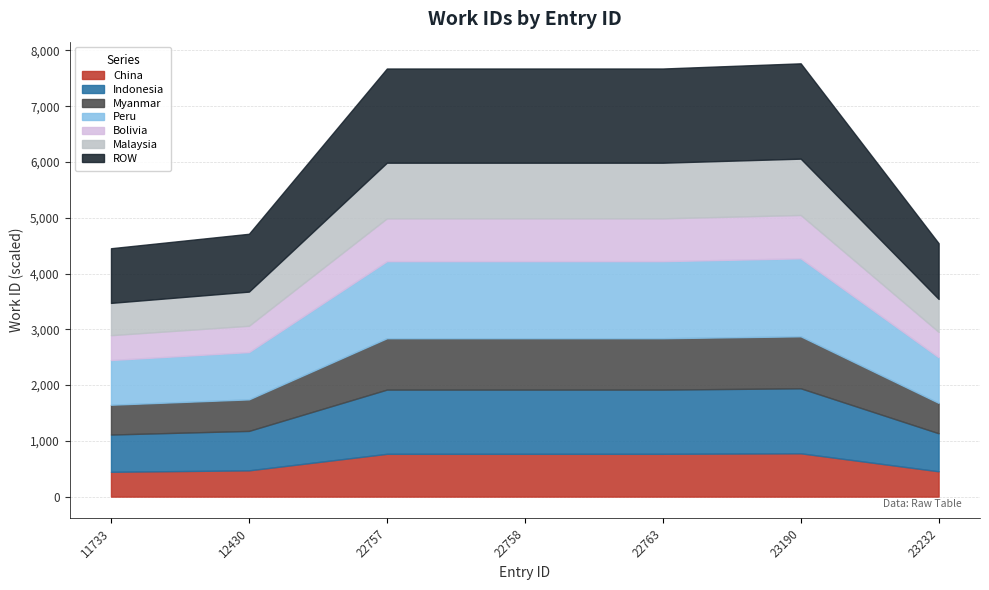

How many values exceed 7675?

1